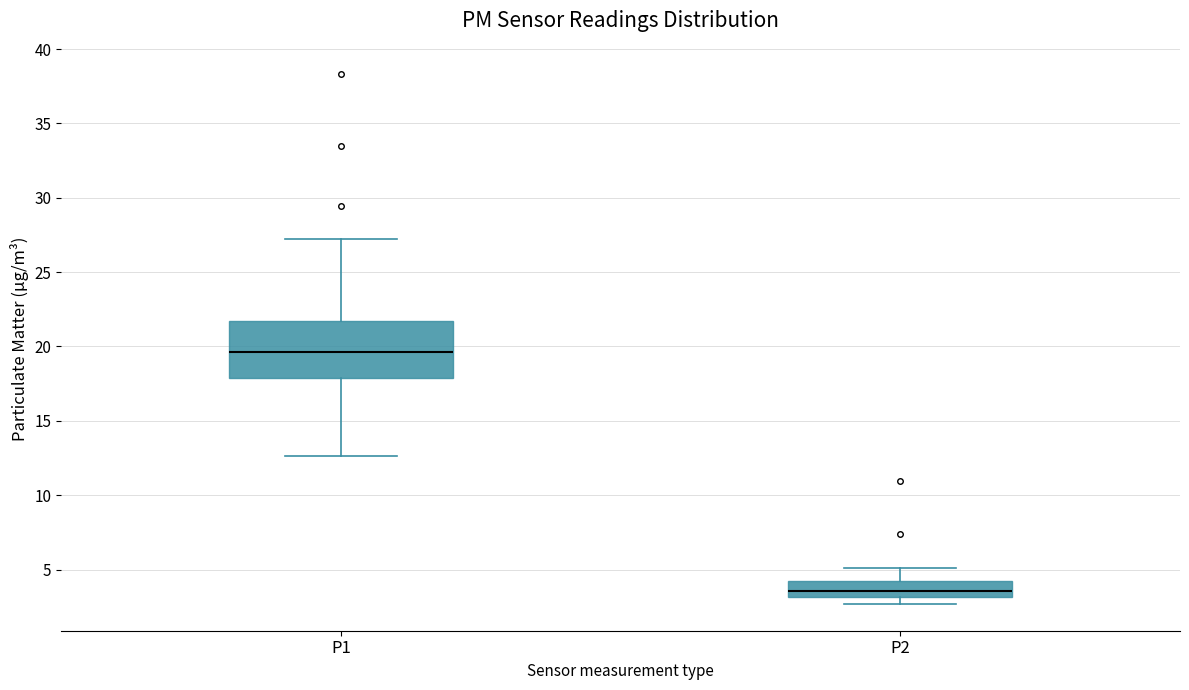

Reading left to right, transcribe this box plot: for each box, give where its median line is, the range the box spans, and where its two whiskers end, as read against the y-axis. The values are not printed on the chart, so give them approximately, as read against the axis.

P1: median 19.5, box 18.0 to 21.5, whiskers 12.5 to 27.0
P2: median 3.5, box 3.0 to 4.0, whiskers 2.5 to 5.0